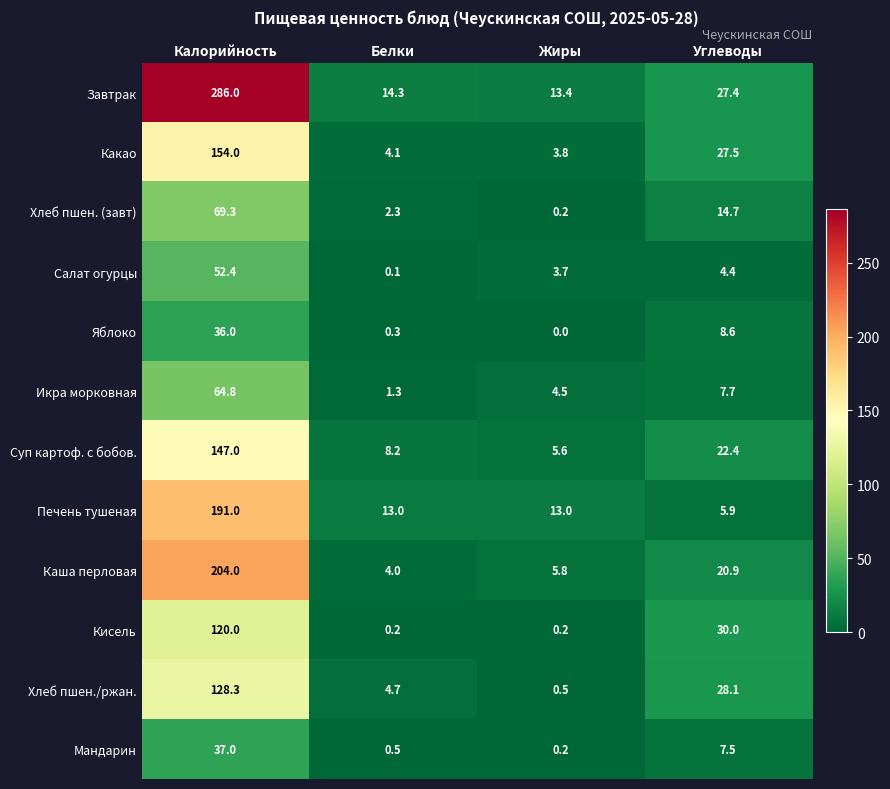

Rank the categories by Хлеб пшен./ржан. value from highest to lowest.

Калорийность, Углеводы, Белки, Жиры